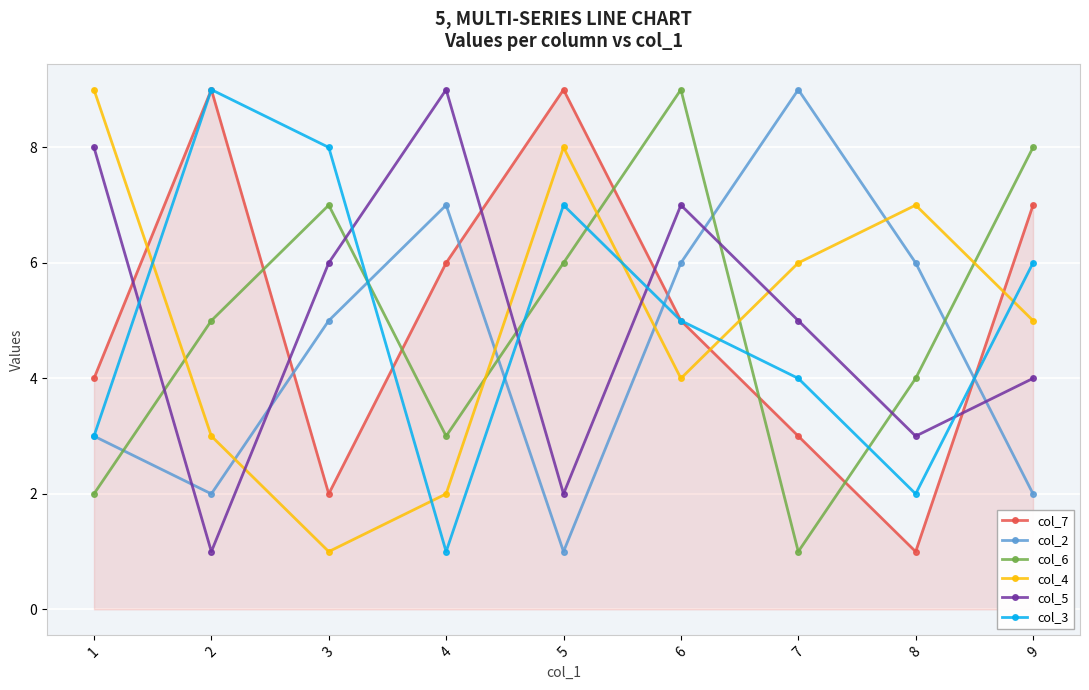

Is this an area chart (filled region under the line)?

No